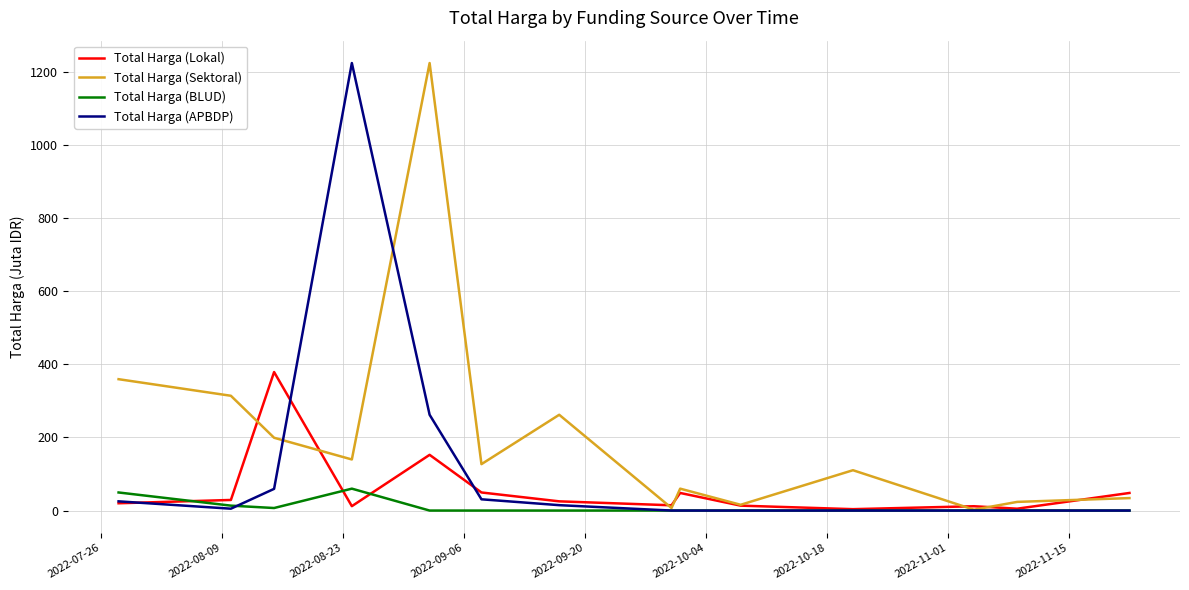

What is the greatest value displayed?

1224.7